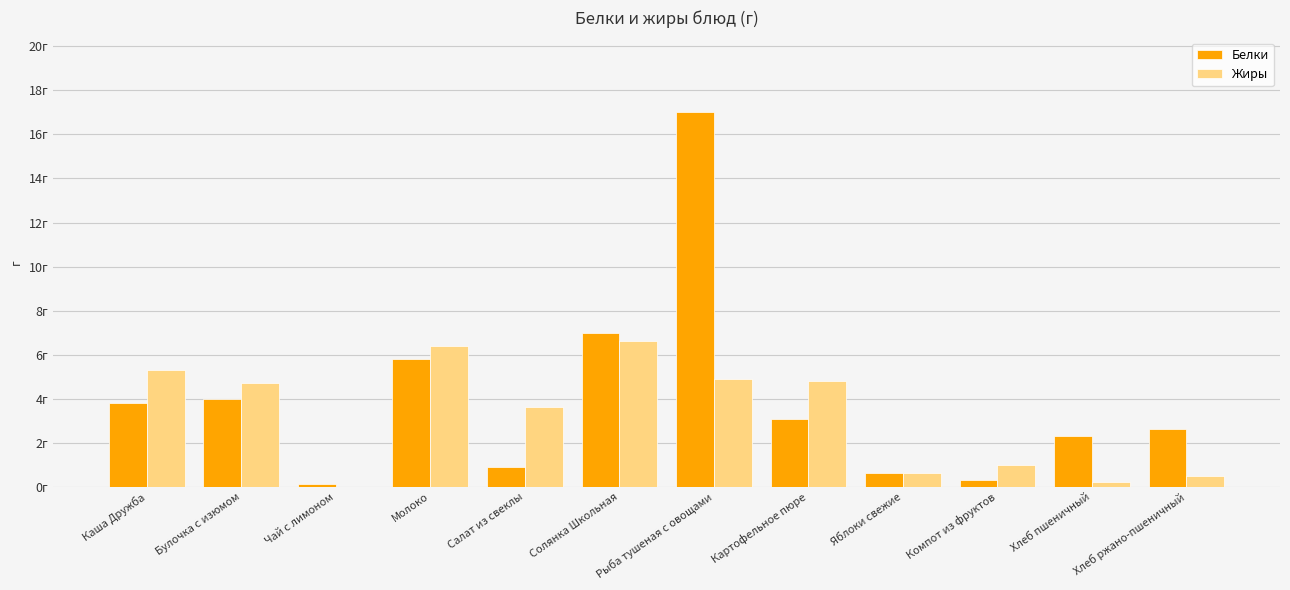

Are the bars grouped side by side (vs. stacked)?

Yes